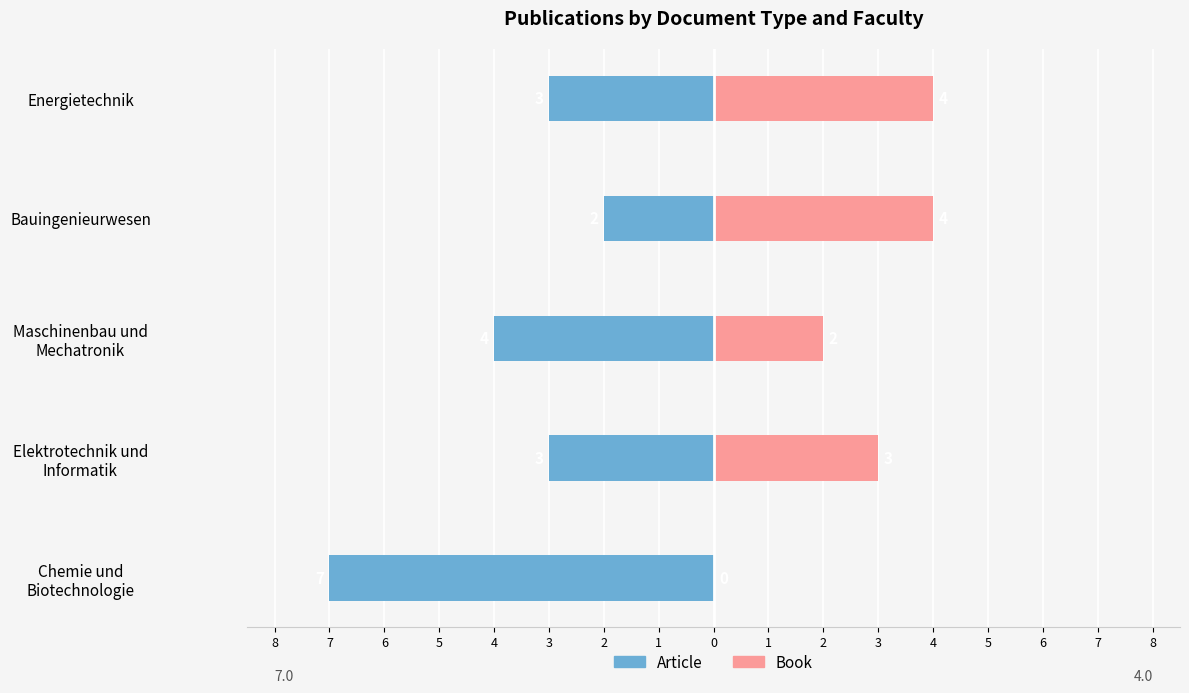

What is the average value of the Article series?

-4